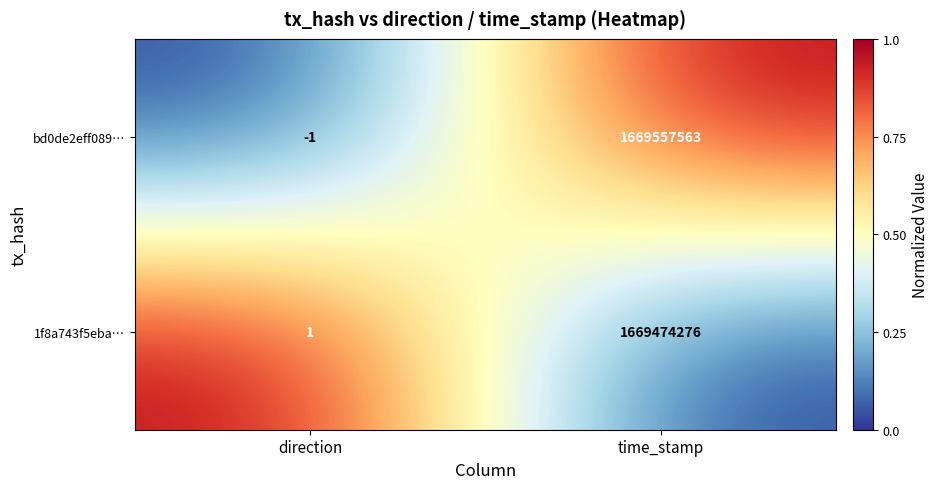

What is the total value across all series at direction?

0